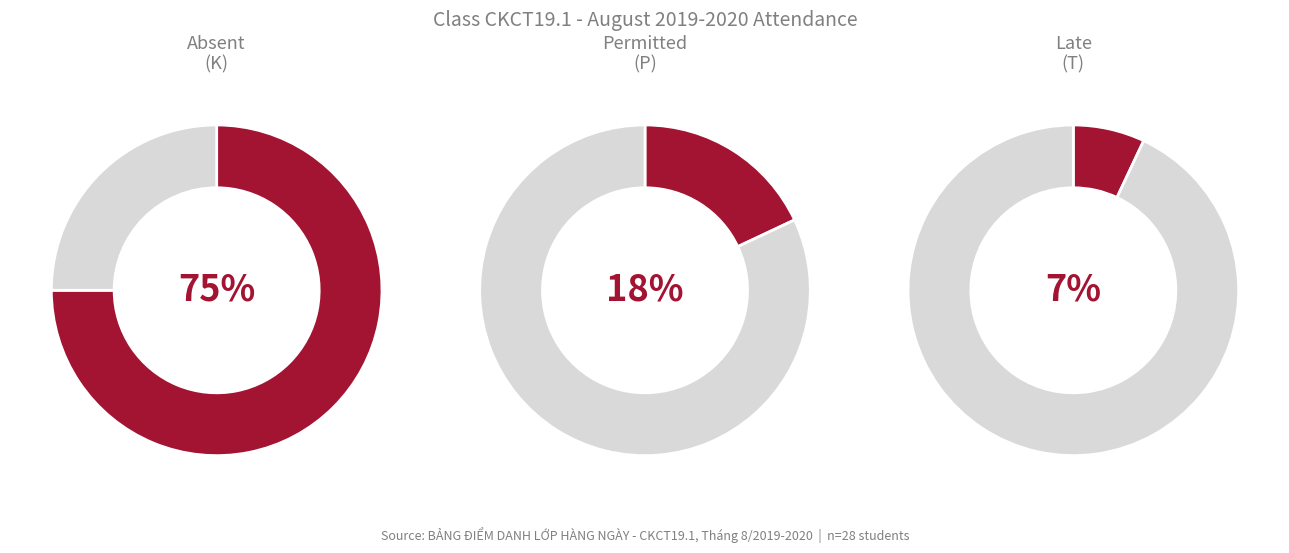

Is it true that T is 10% of the pie?

False